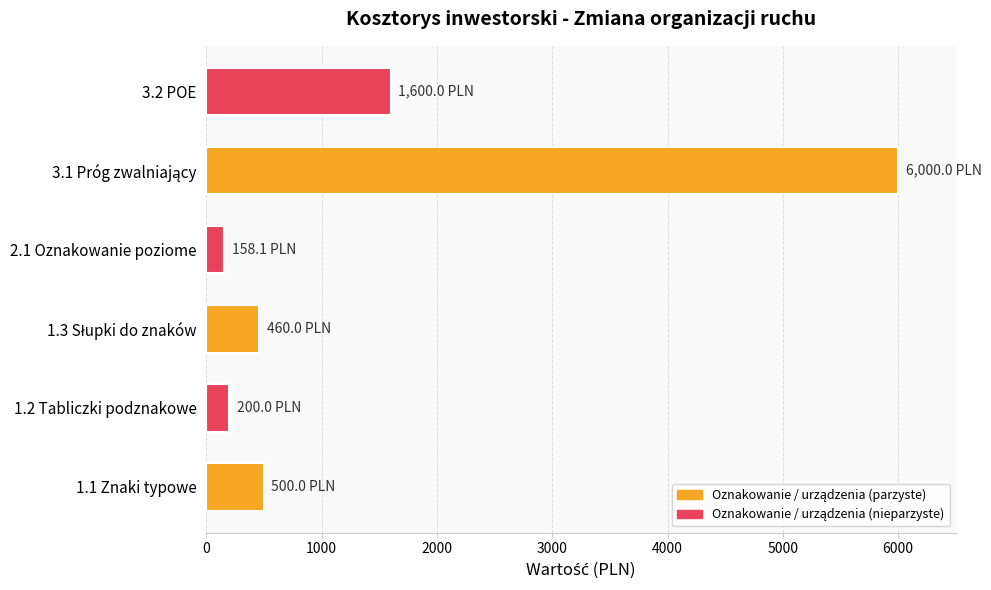

What is the sum of all values?

8918.1